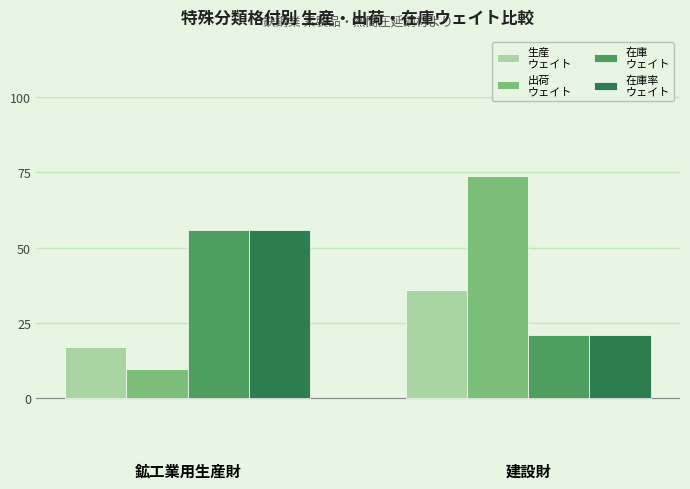

What is the total value across all series at 建設財?

151.6